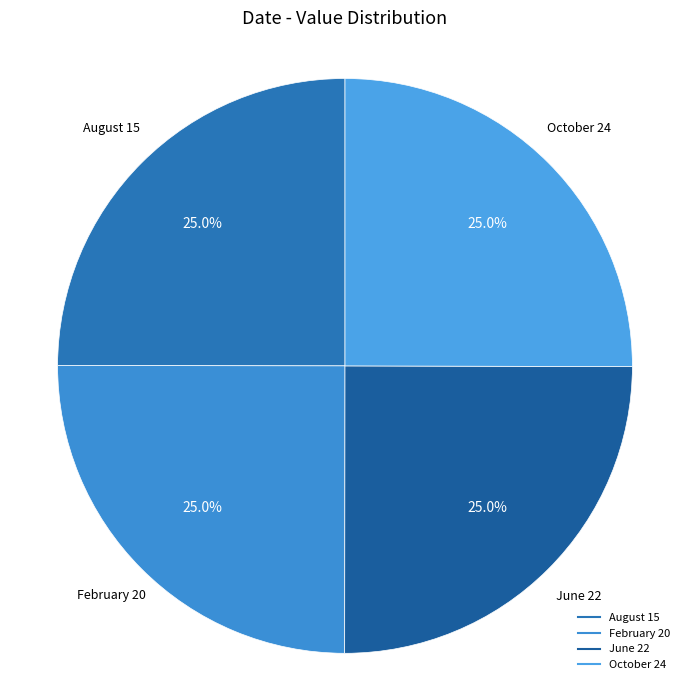

True or false: August 15 accounts for 19% of the total.

False